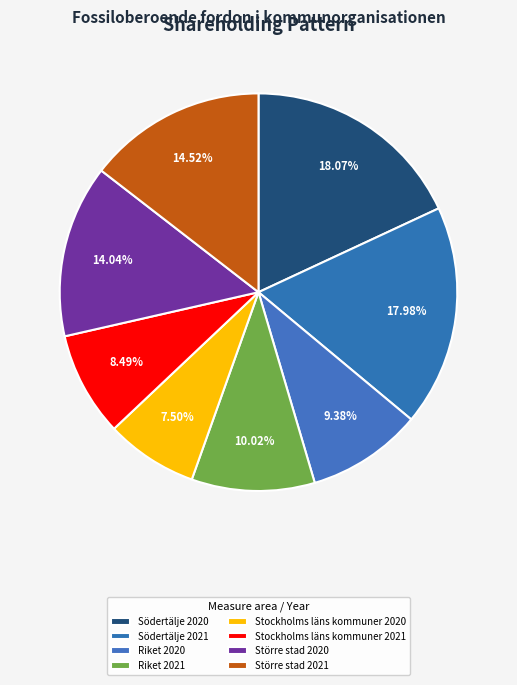

How many segments does this pie chart have?

8